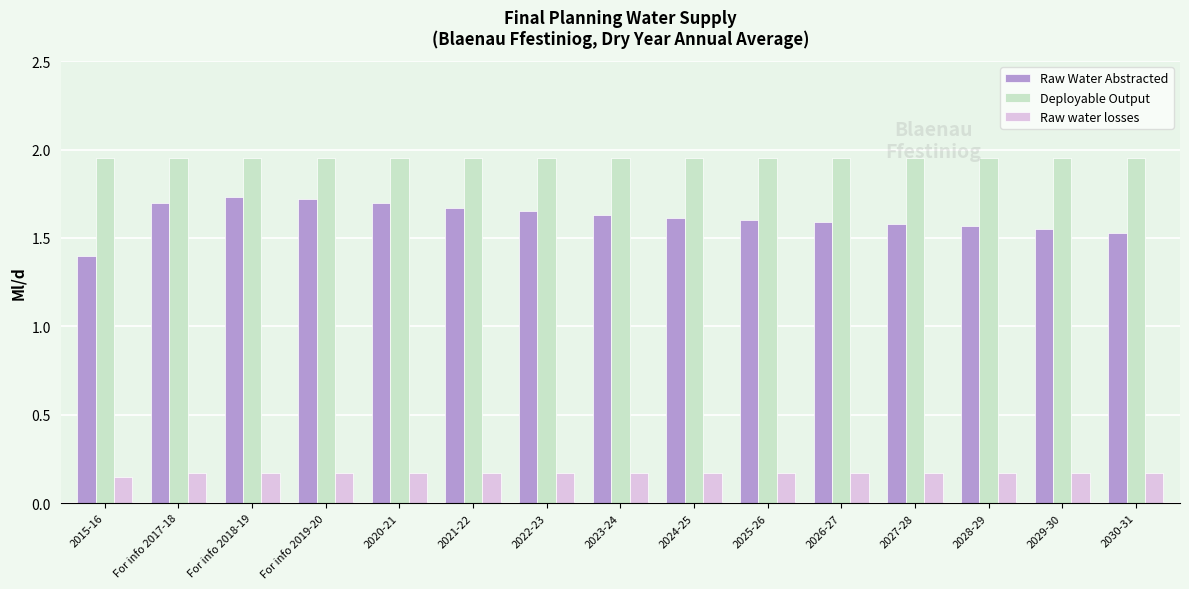

Is it true that Raw Water Abstracted equals 0.9 at For info 2019-20?

False